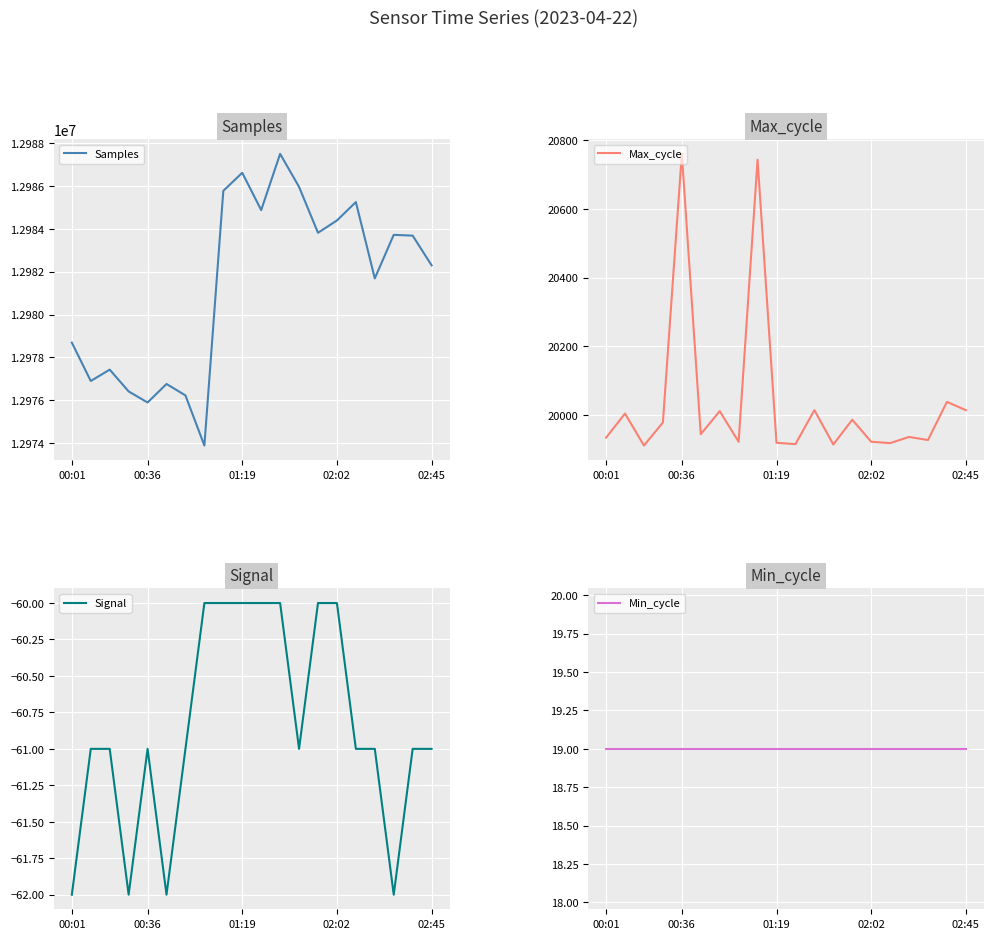

True or false: Samples and Signal intersect in this chart.

False